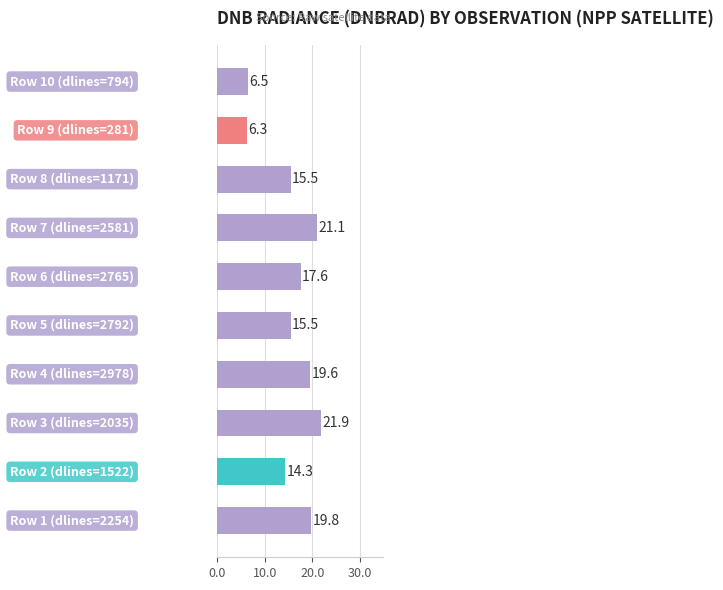

What is the minimum value shown in the chart?

6.3